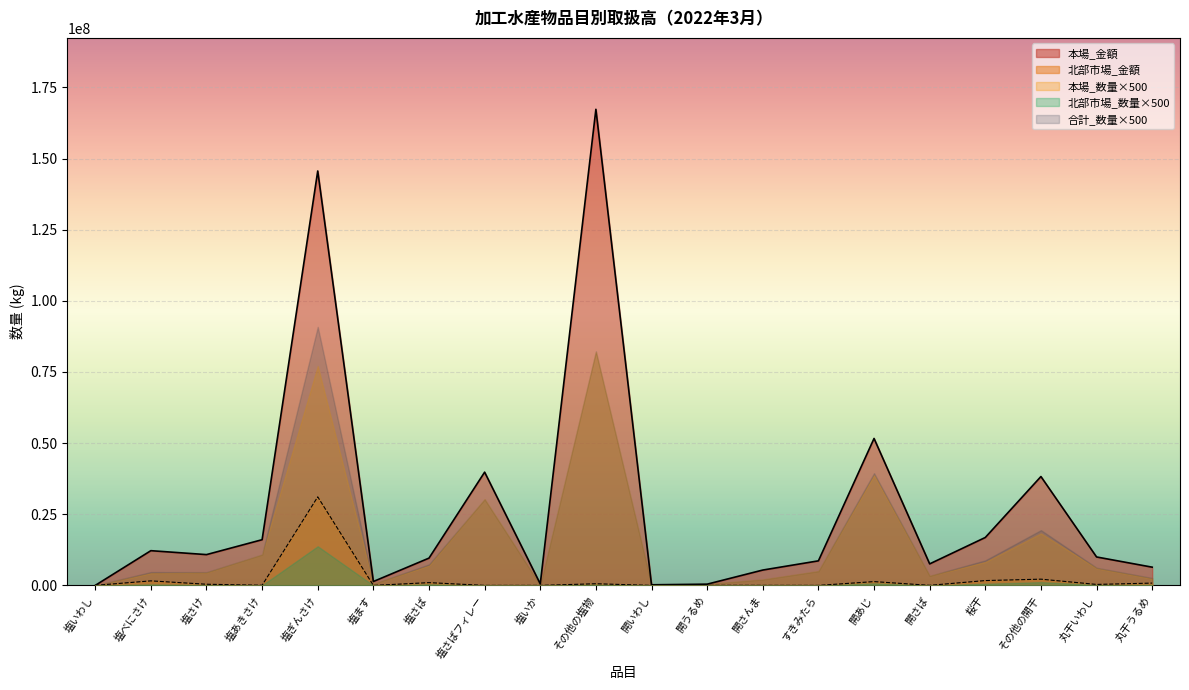

How many interior local valleys does the 北部市場_金額 series have?

6